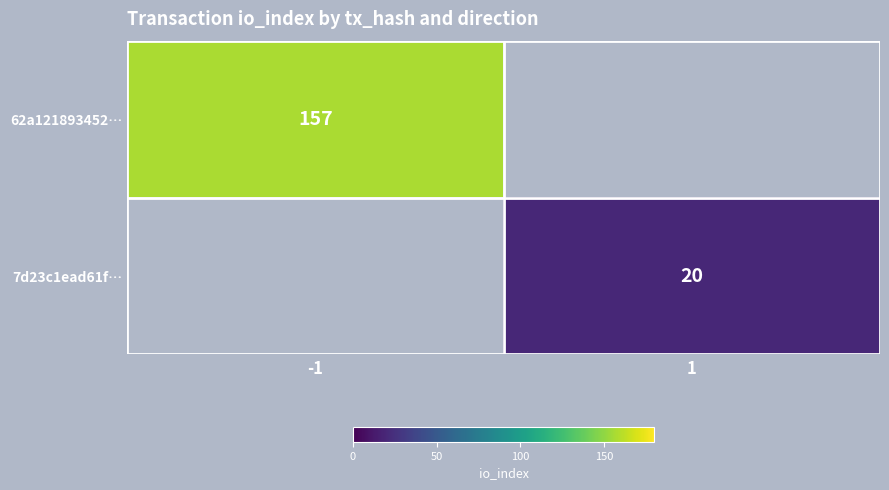

True or false: 62a121893452… has a value of 279 at -1.

False